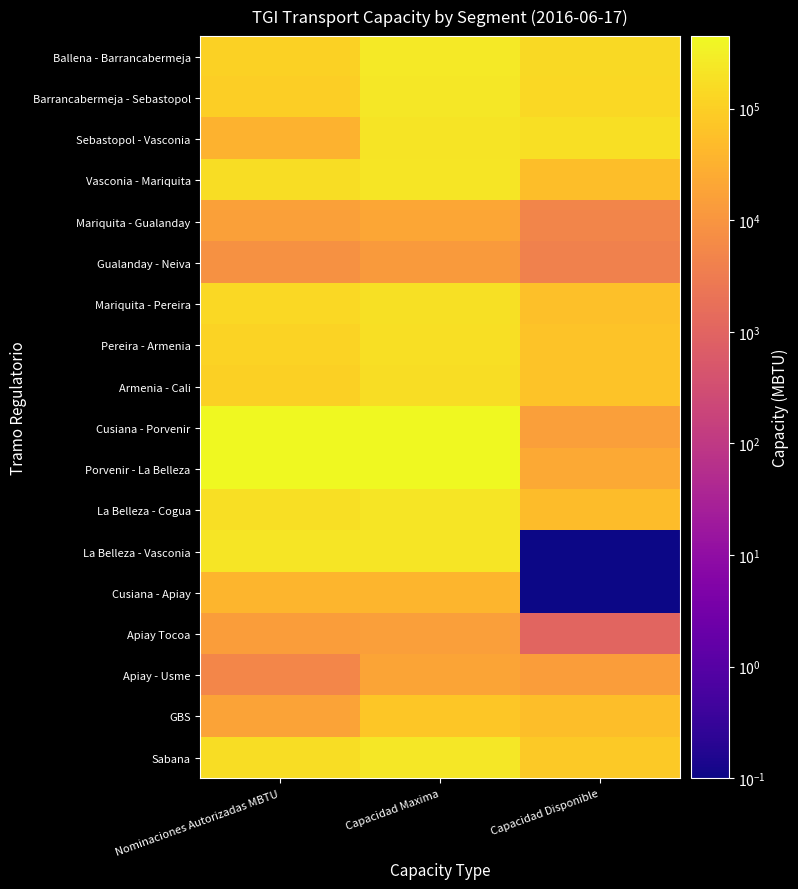

Reading left to right, what are all the values shown in this chart?

Ballena - Barrancabermeja: Nominaciones Autorizadas MBTU=112870.0	Capacidad Maxima=260691.6	Capacidad Disponible=147821.6
Barrancabermeja - Sebastopol: Nominaciones Autorizadas MBTU=99393.0	Capacidad Maxima=237134.6	Capacidad Disponible=137741.6
Sebastopol - Vasconia: Nominaciones Autorizadas MBTU=32702.0	Capacidad Maxima=207235.0	Capacidad Disponible=174533.0
Vasconia - Mariquita: Nominaciones Autorizadas MBTU=165916.0	Capacidad Maxima=219123.8	Capacidad Disponible=53207.8
Mariquita - Gualanday: Nominaciones Autorizadas MBTU=15893.0	Capacidad Maxima=20885.2	Capacidad Disponible=4992.2
Gualanday - Neiva: Nominaciones Autorizadas MBTU=8581.0	Capacidad Maxima=12564.6	Capacidad Disponible=3983.6
Mariquita - Pereira: Nominaciones Autorizadas MBTU=136499.0	Capacidad Maxima=191733.4	Capacidad Disponible=55234.4
Pereira - Armenia: Nominaciones Autorizadas MBTU=115537.0	Capacidad Maxima=180320.7	Capacidad Disponible=64783.7
Armenia - Cali: Nominaciones Autorizadas MBTU=104969.0	Capacidad Maxima=168908.0	Capacidad Disponible=63939.0
Cusiana - Porvenir: Nominaciones Autorizadas MBTU=431949.0	Capacidad Maxima=447209.3	Capacidad Disponible=15260.3
Porvenir - La Belleza: Nominaciones Autorizadas MBTU=424052.0	Capacidad Maxima=447209.3	Capacidad Disponible=23157.3
La Belleza - Cogua: Nominaciones Autorizadas MBTU=173615.0	Capacidad Maxima=224051.9	Capacidad Disponible=50436.8
La Belleza - Vasconia: Nominaciones Autorizadas MBTU=226730.5	Capacidad Maxima=226730.5	Capacidad Disponible=0.1
Cusiana - Apiay: Nominaciones Autorizadas MBTU=37647.7	Capacidad Maxima=37647.7	Capacidad Disponible=0.1
Apiay Tocoa: Nominaciones Autorizadas MBTU=14087.0	Capacidad Maxima=15113.4	Capacidad Disponible=1026.4
Apiay - Usme: Nominaciones Autorizadas MBTU=5154.0	Capacidad Maxima=19442.2	Capacidad Disponible=14288.2
GBS: Nominaciones Autorizadas MBTU=18498.0	Capacidad Maxima=72721.7	Capacidad Disponible=54223.7
Sabana: Nominaciones Autorizadas MBTU=165718.0	Capacidad Maxima=245280.6	Capacidad Disponible=79562.6